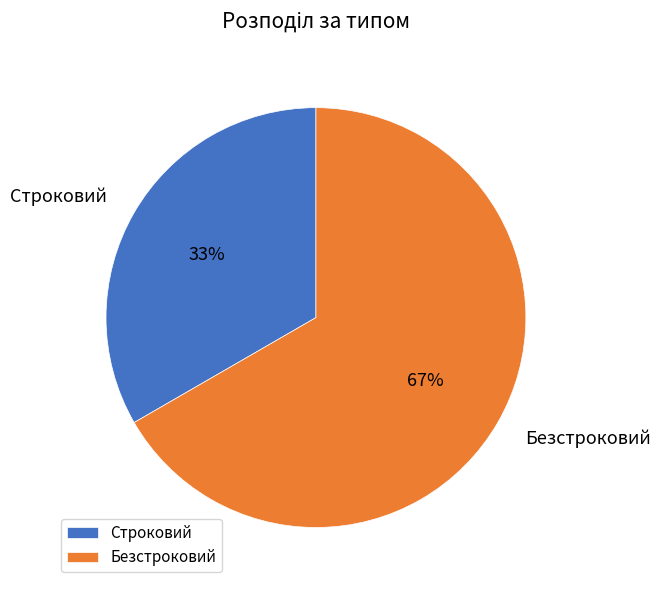

What percentage is the Безстроковий slice, to the nearest percent?

67%